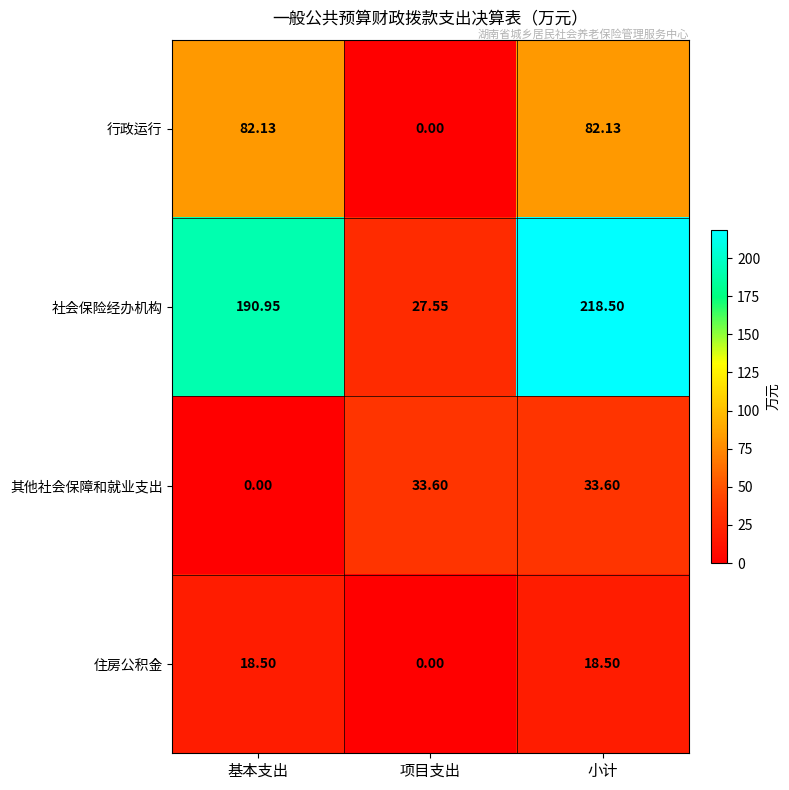

List the series in order of their peak value, highest first.

社会保险经办机构, 行政运行, 其他社会保障和就业支出, 住房公积金